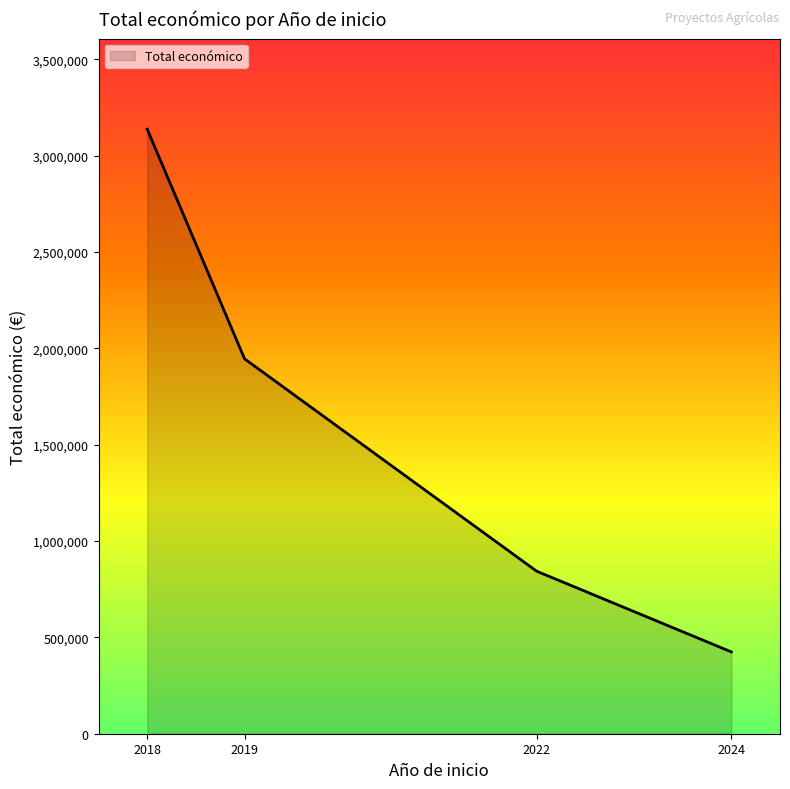

How many lines are shown in the chart?

1